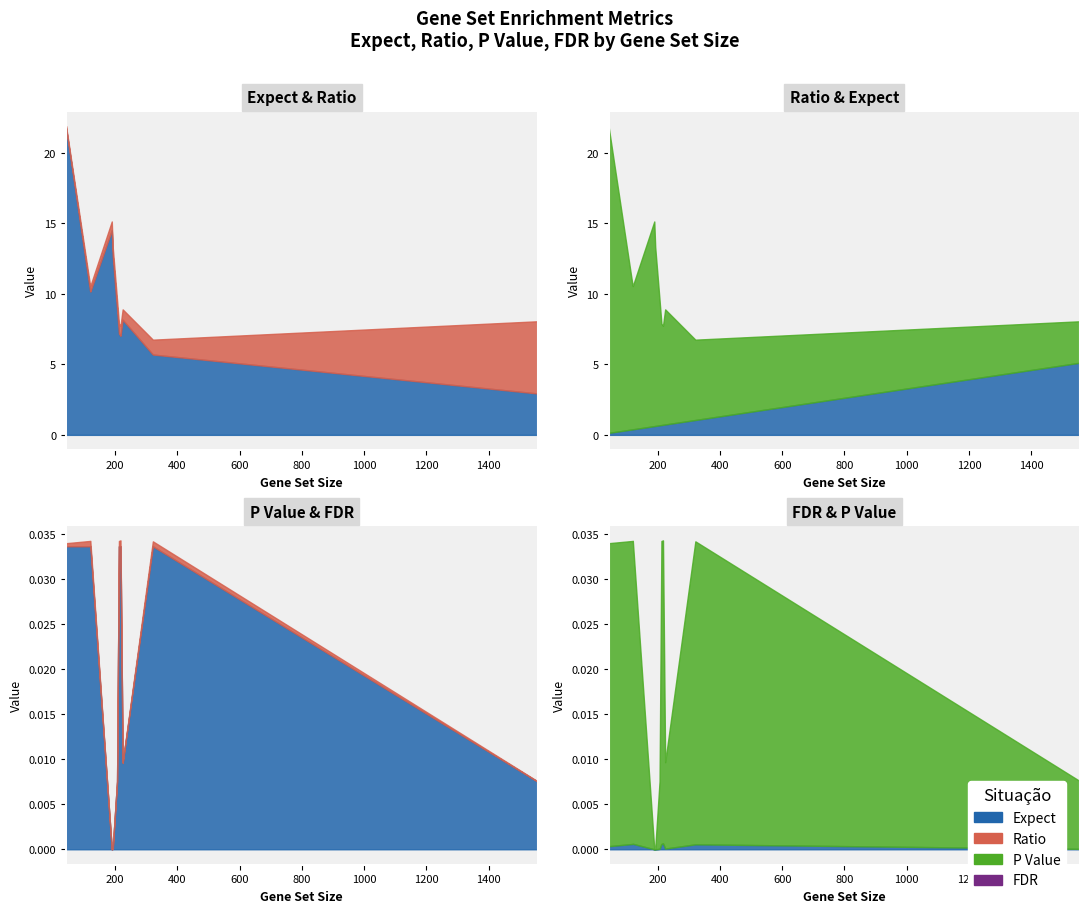

Is the value of Ratio at V$SRF_Q6 greater than the value of FDR at TGGAAA_V$NFAT_Q4_01?

Yes